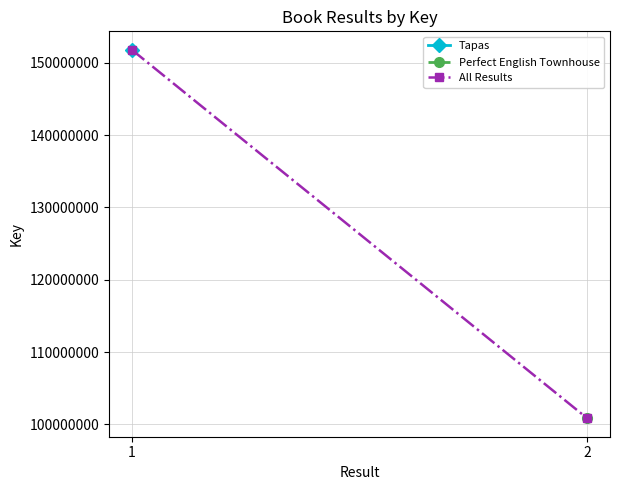

How many data points does each series have?

2